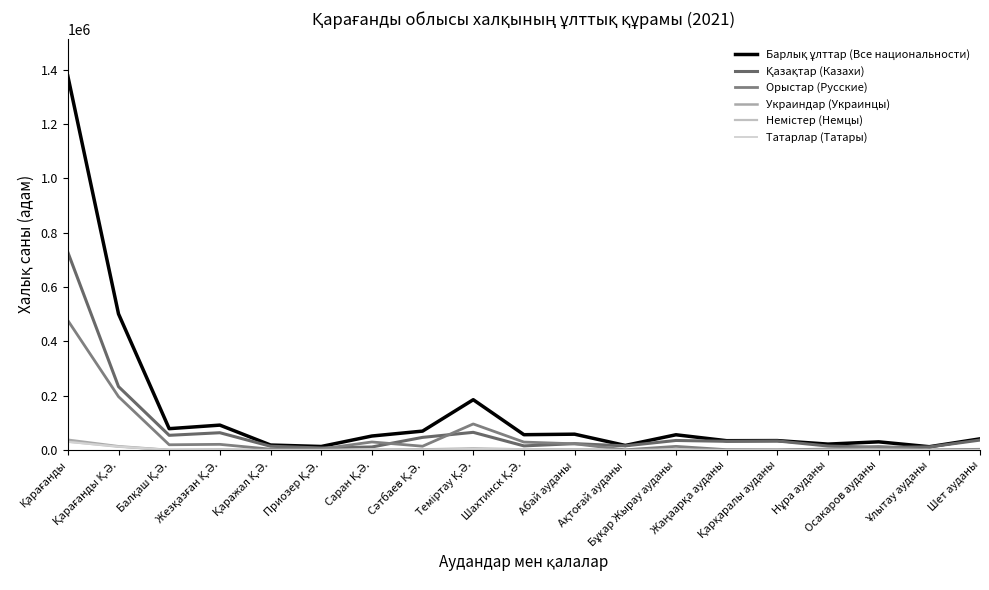

How many interior local valleys does the Украиндар (Украинцы) series have?

6